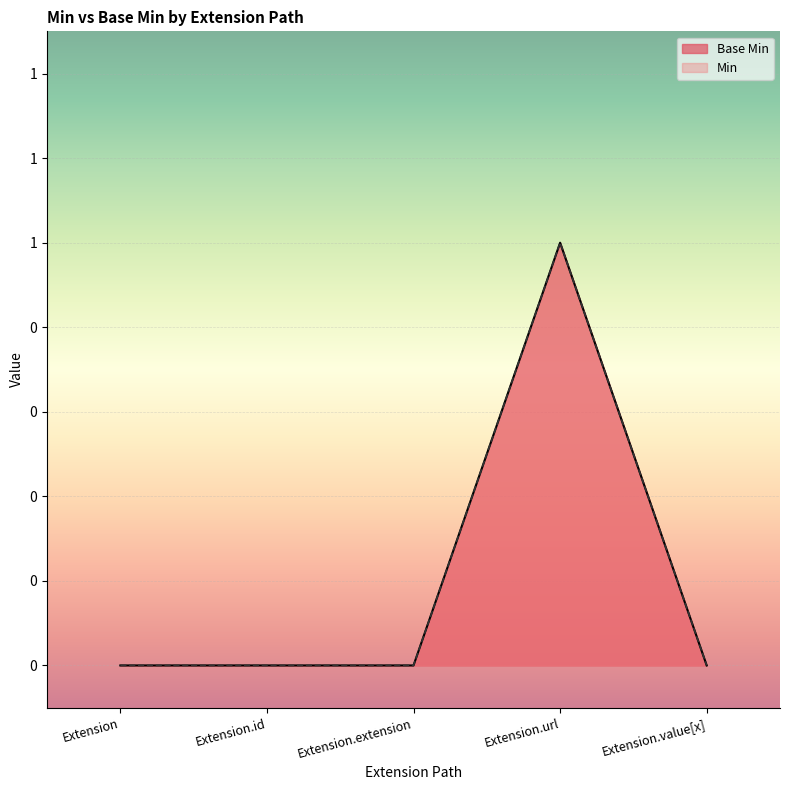

Count the values in the range 0 to 1.

5